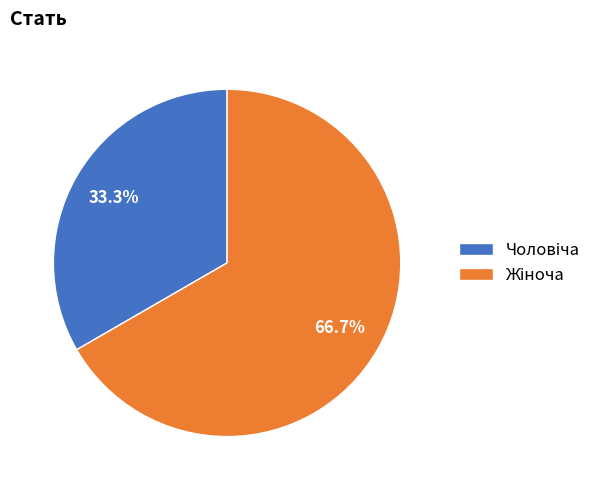

Does any single category account for the majority?

Yes